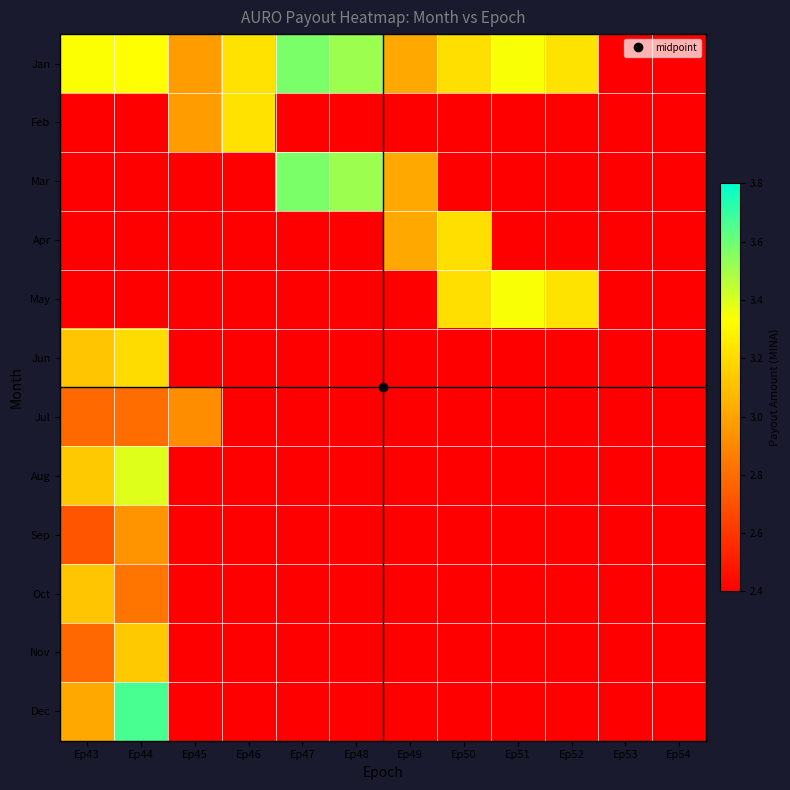

Between Ep51 and Ep54, which series saw the biggest shift?

Feb